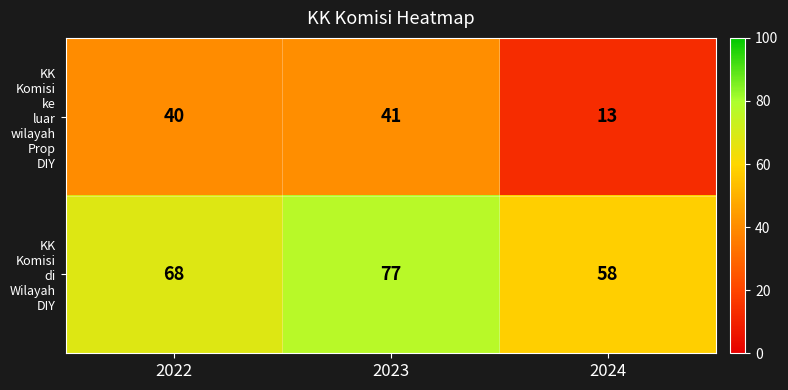

Which category has the highest value across all series?

2023